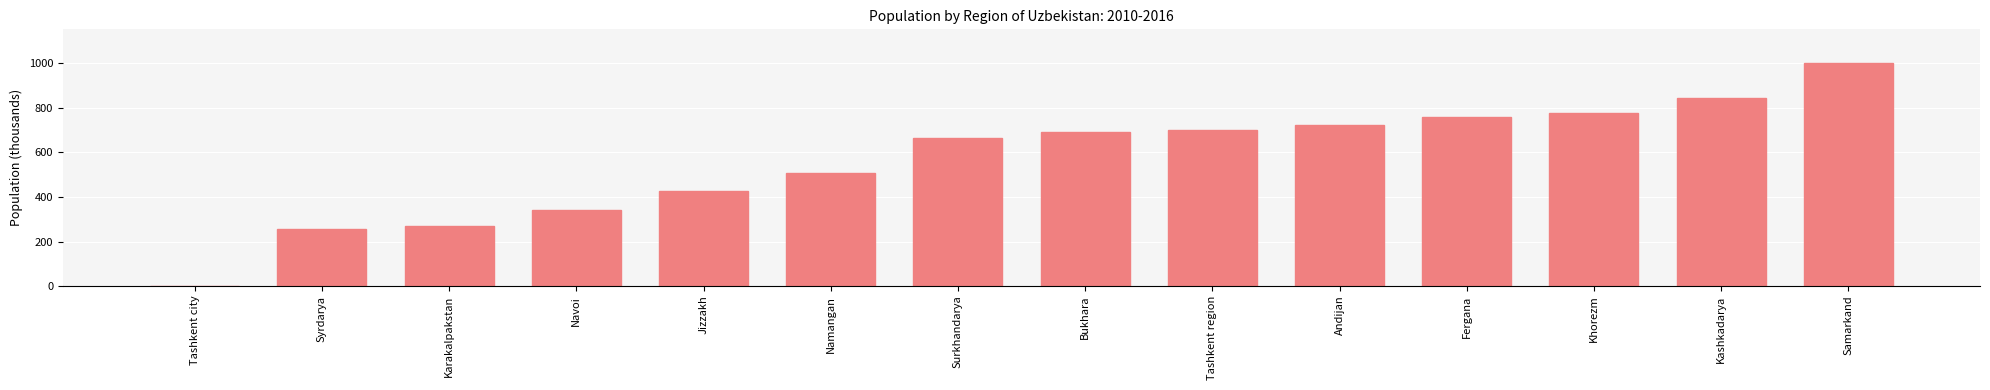

What is the change in value from Syrdarya to Kashkadarya?

+587.0